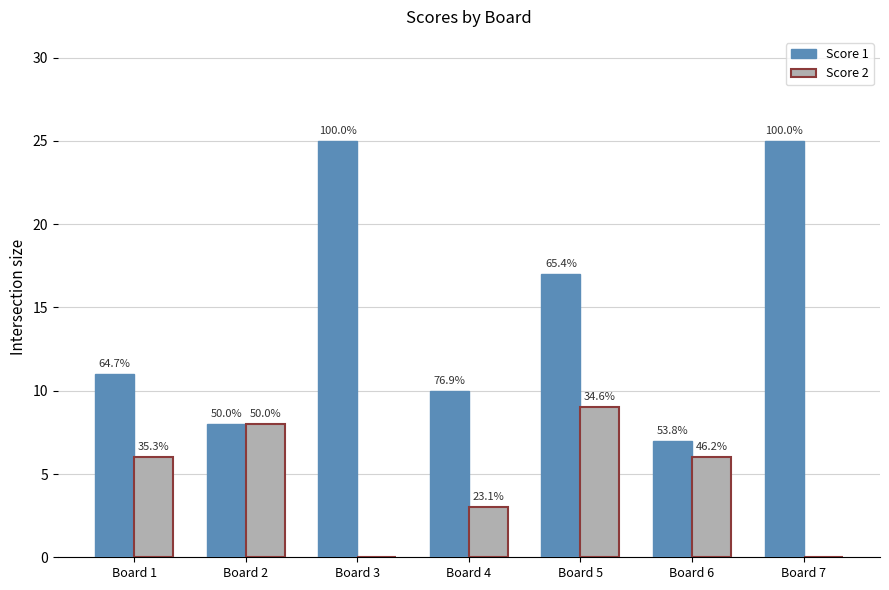

What is the difference between the Score 1 values at Board 2 and Board 3?

17